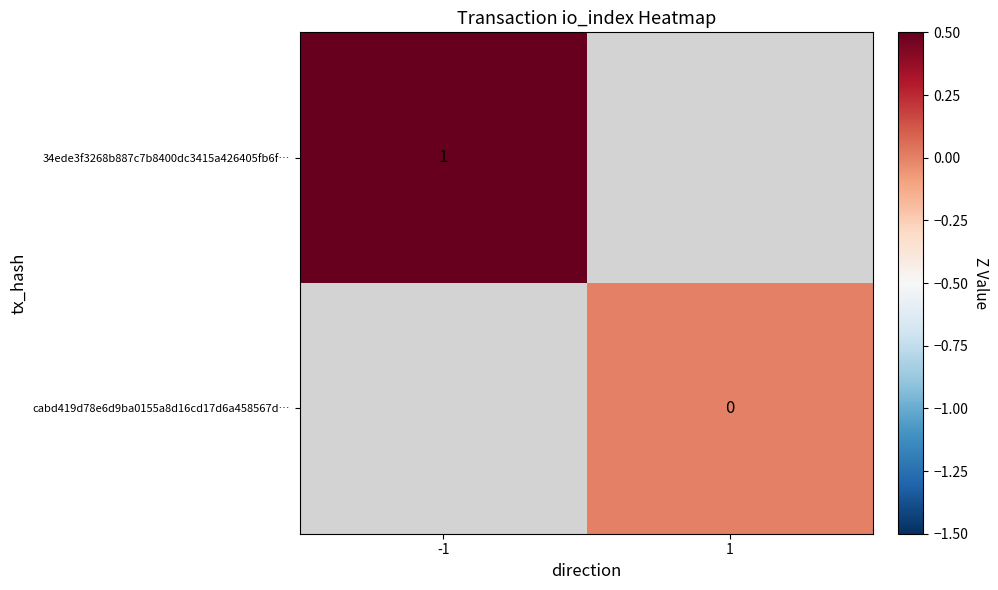

How many distinct data groups are displayed?

2